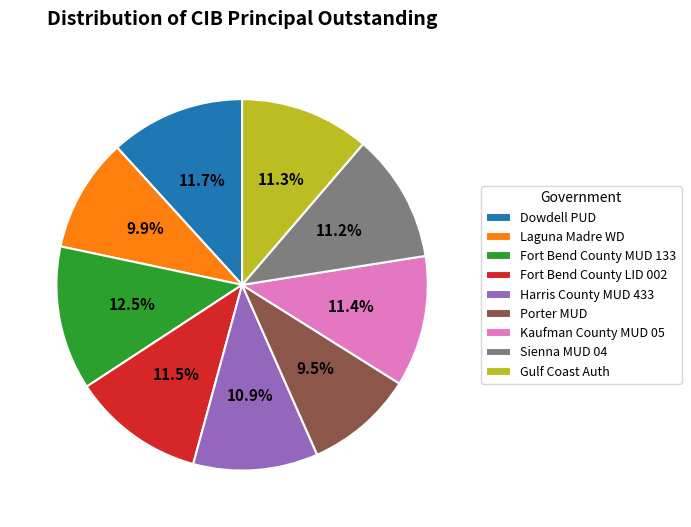

Count the number of slices in the pie.

9